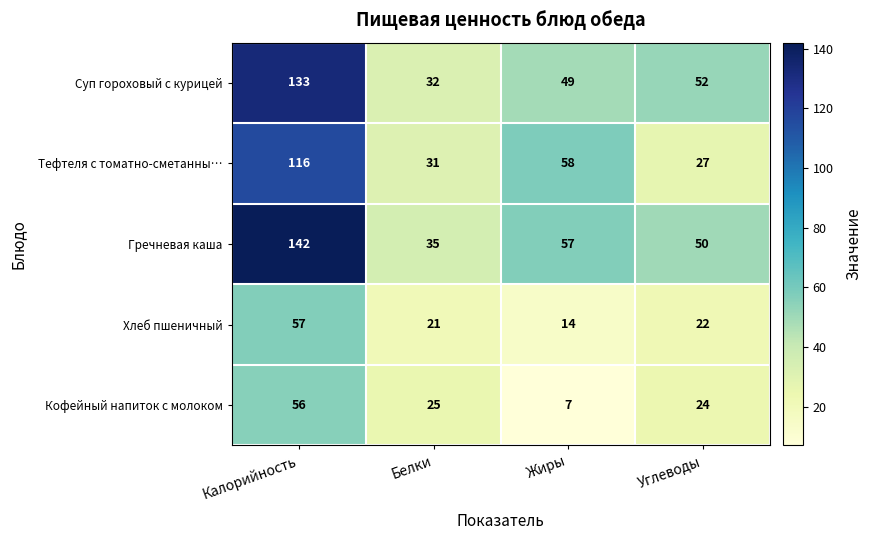

Count the number of data series in this chart.

5